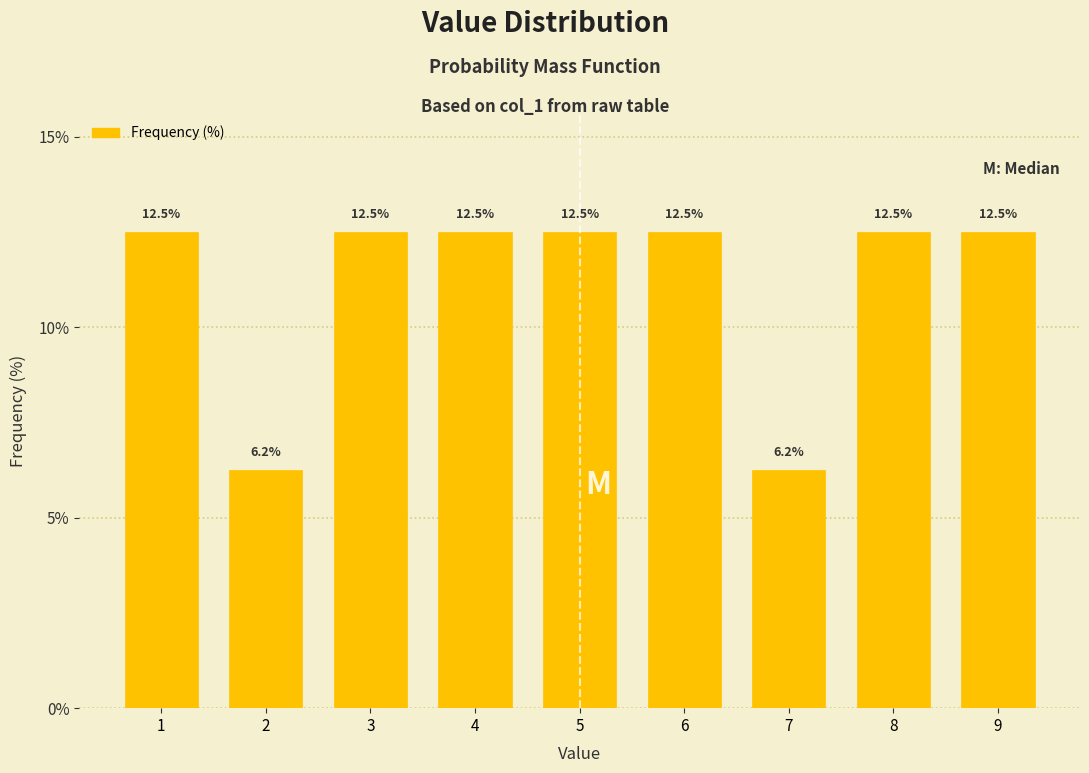

True or false: the data shows 12.5 at 3.

True